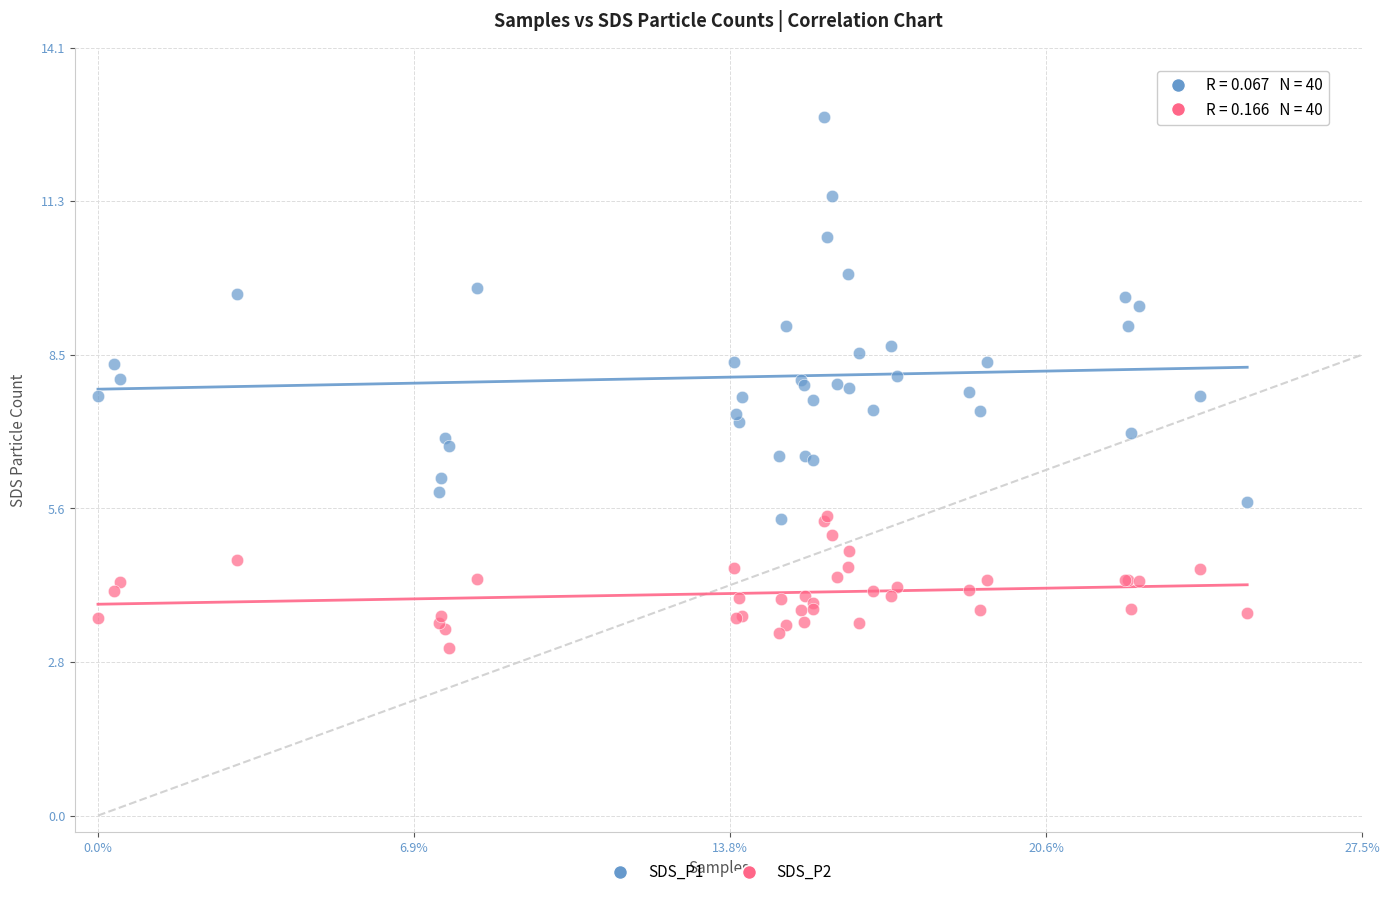

Which series reaches the minimum Y coordinate?

SDS_P2